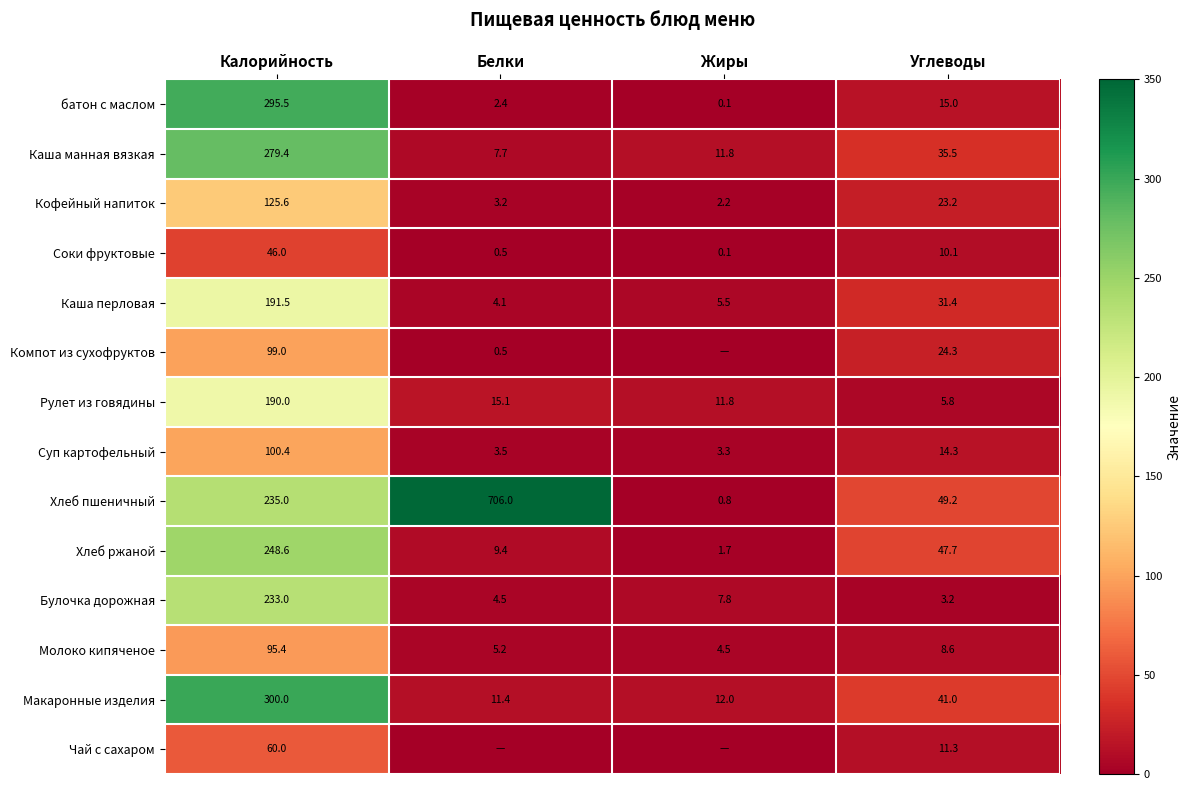

What is the sum of the батон с маслом values at Белки and Углеводы?

17.4